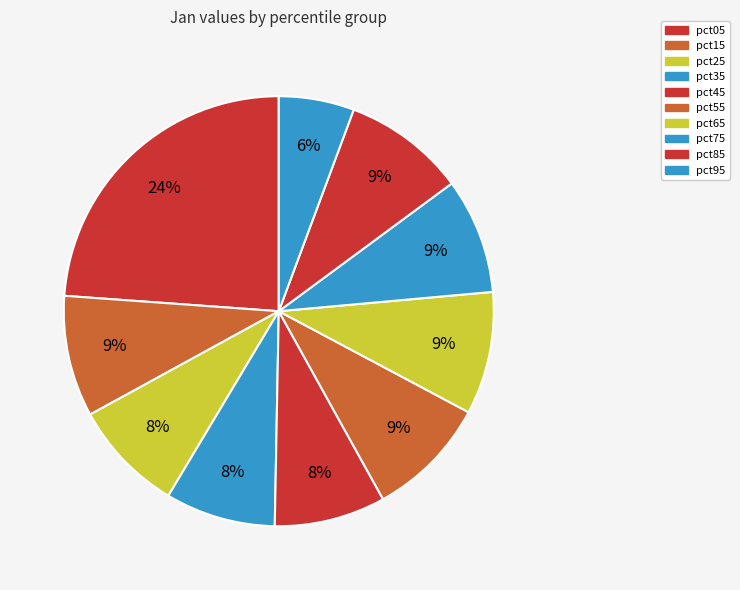

True or false: pct75 accounts for 9% of the total.

True